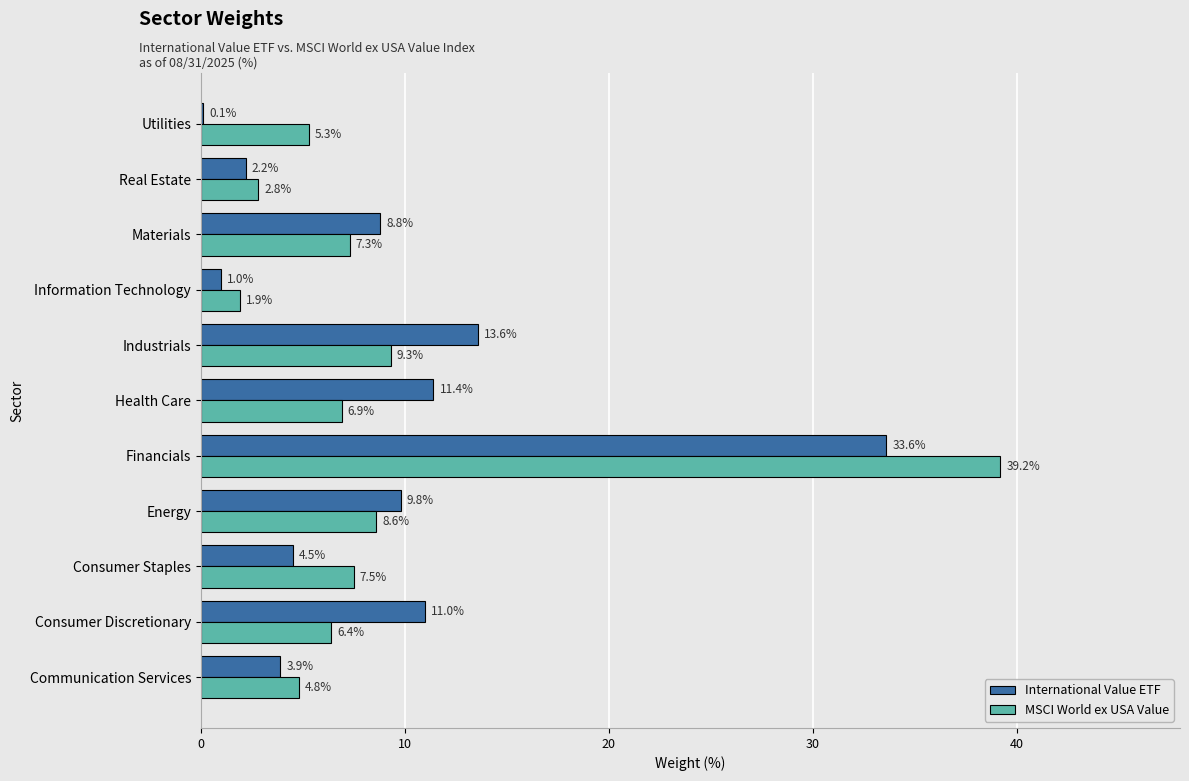

What is the sum of all MSCI World ex USA Value values?

100.0